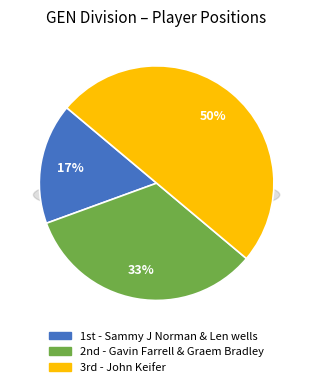

True or false: Gavin Farrell & Graem Bradley accounts for 33% of the total.

True